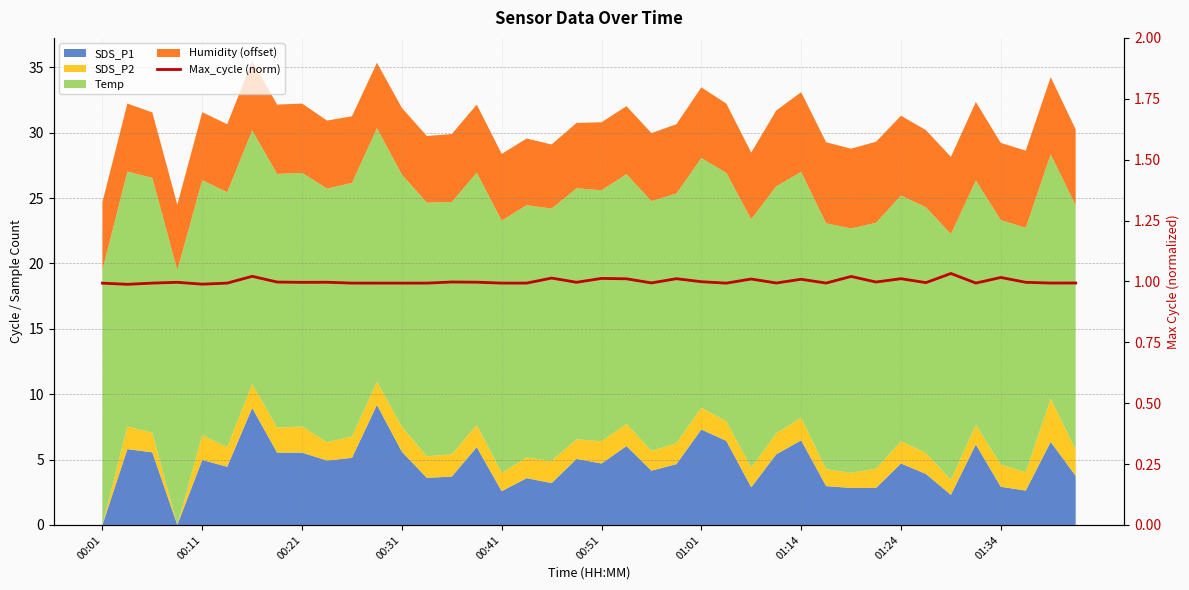

What is the value of the 35th point from the left?

1.0